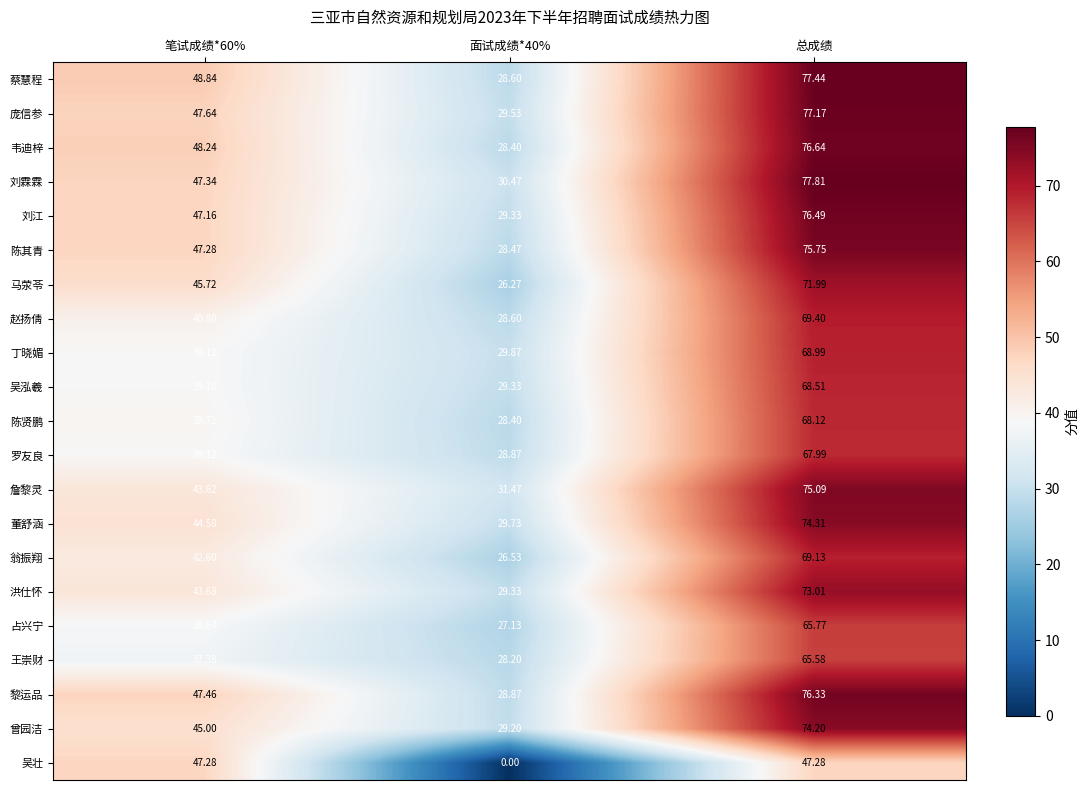

List the series in order of their peak value, lowest first.

吴壮, 王崇财, 占兴宁, 罗友良, 陈贤鹏, 吴泓羲, 丁晓媚, 翁振翔, 赵扬倩, 马荥苓, 洪仕怀, 曾园洁, 董舒涵, 詹黎灵, 陈其青, 黎运品, 刘江, 韦迪梓, 庞信参, 蔡慧程, 刘霖霖